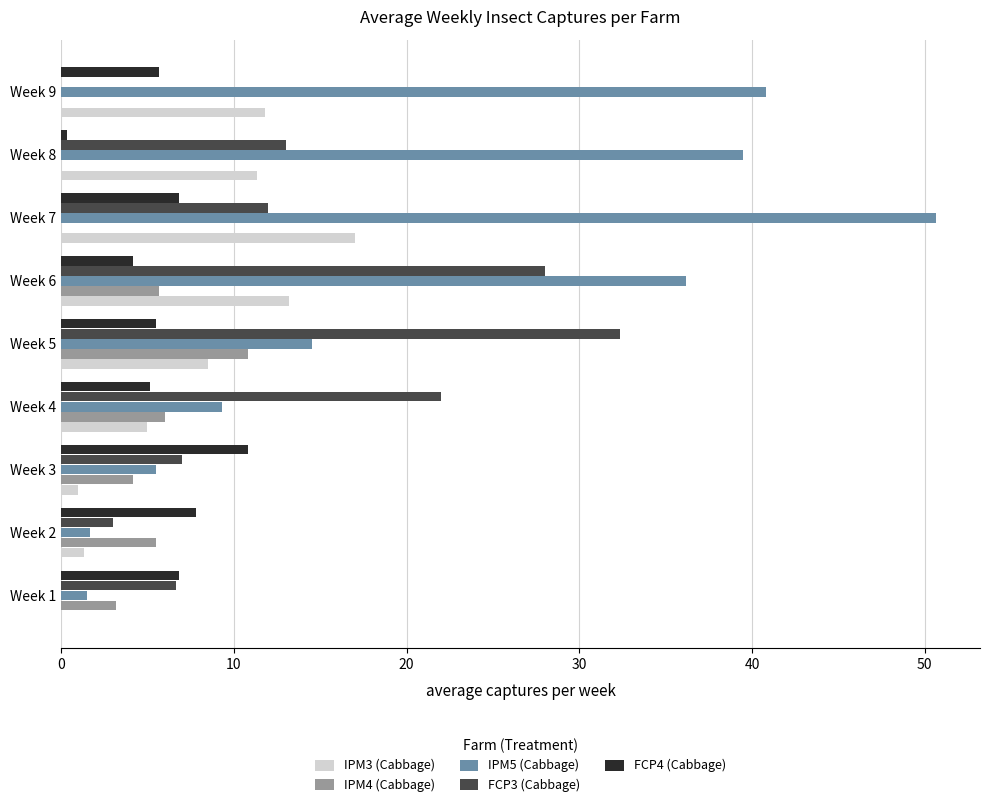

What is the sum of all IPM5 (Cabbage) values?

199.7